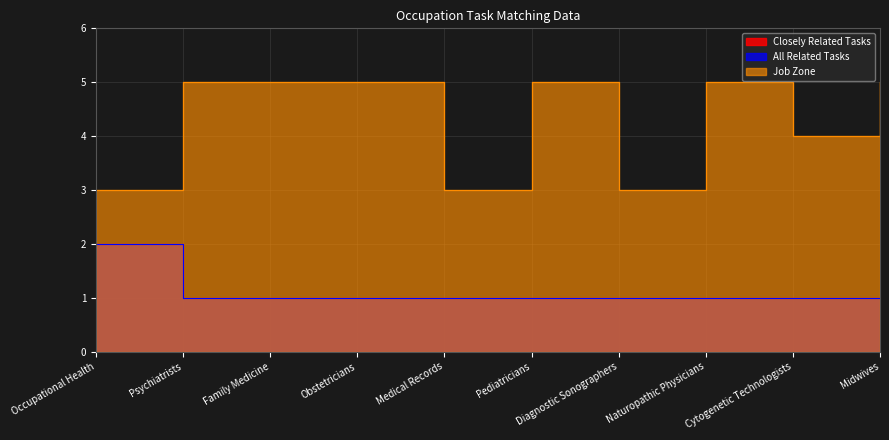

Reading left to right, transcribe all the data shown in this chart.

Closely Related Tasks: 2	1	1	1	1	1	1	1	1	1
All Related Tasks: 2	1	1	1	1	1	1	1	1	1
Job Zone: 3	5	5	5	3	5	3	5	4	5